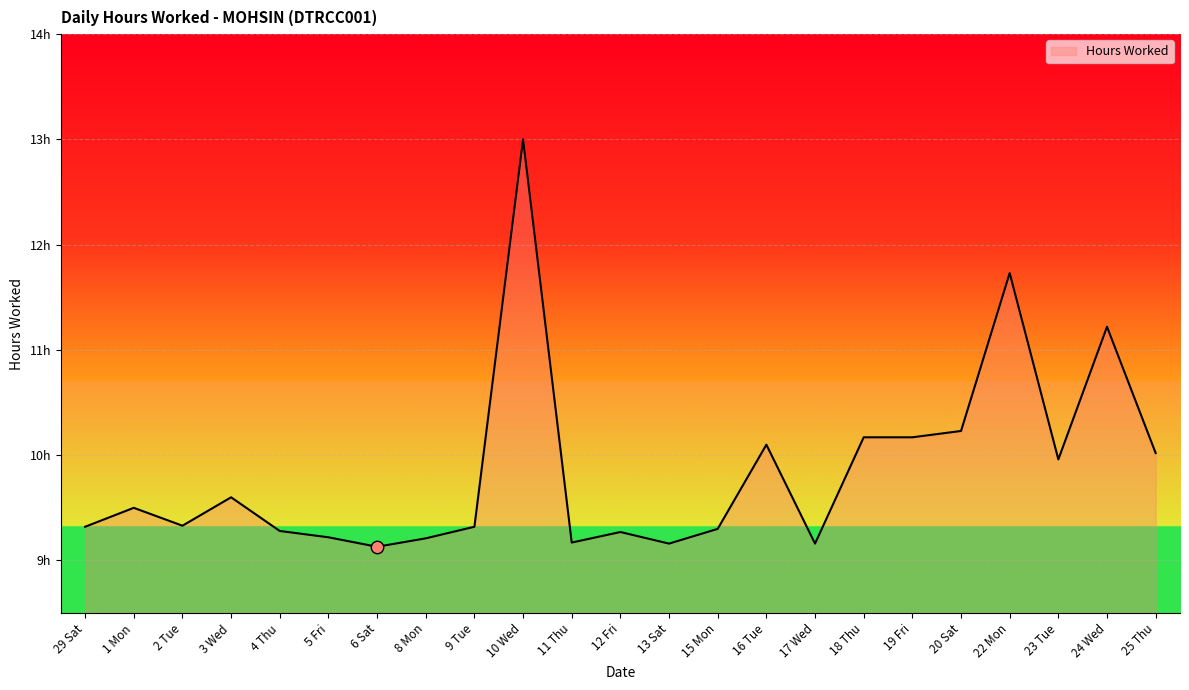

Approximately how many times larger is the value at 29 Sat compared to 1 Mon?

1.0